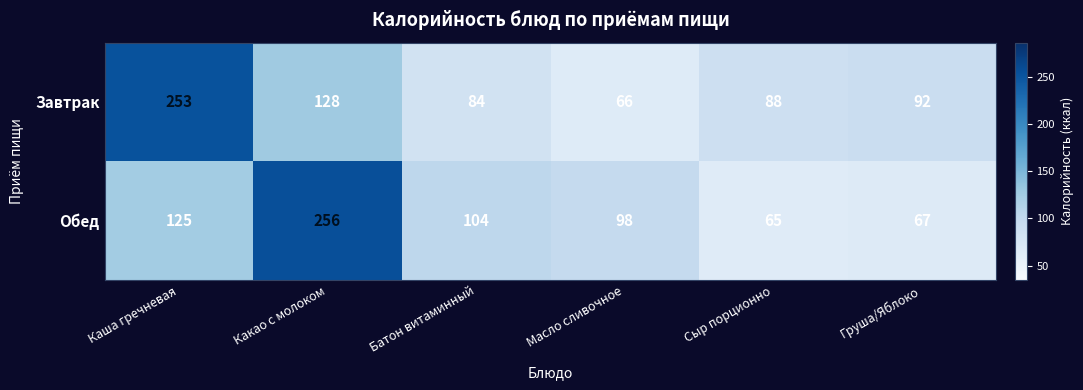

What is the sum of all Завтрак values?

711